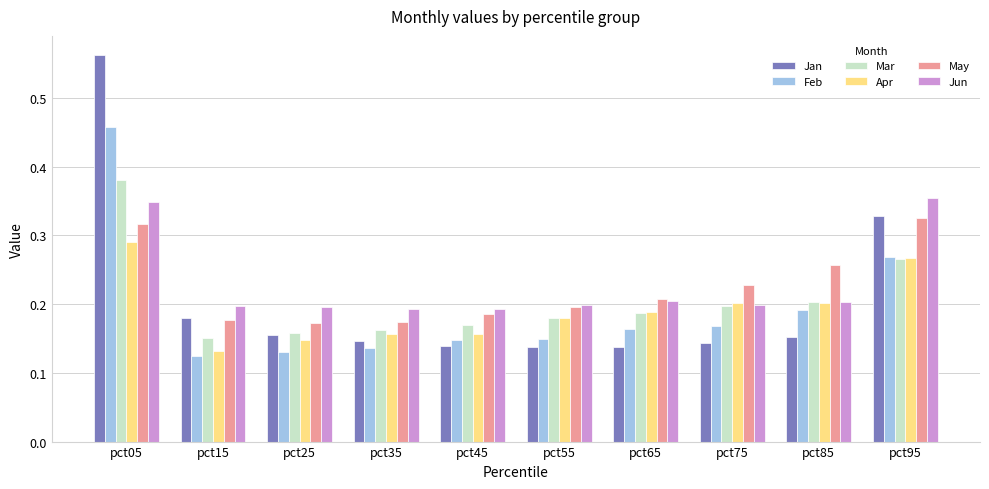

Rank the series by their maximum value, from highest to lowest.

Jan, Feb, Mar, Jun, May, Apr